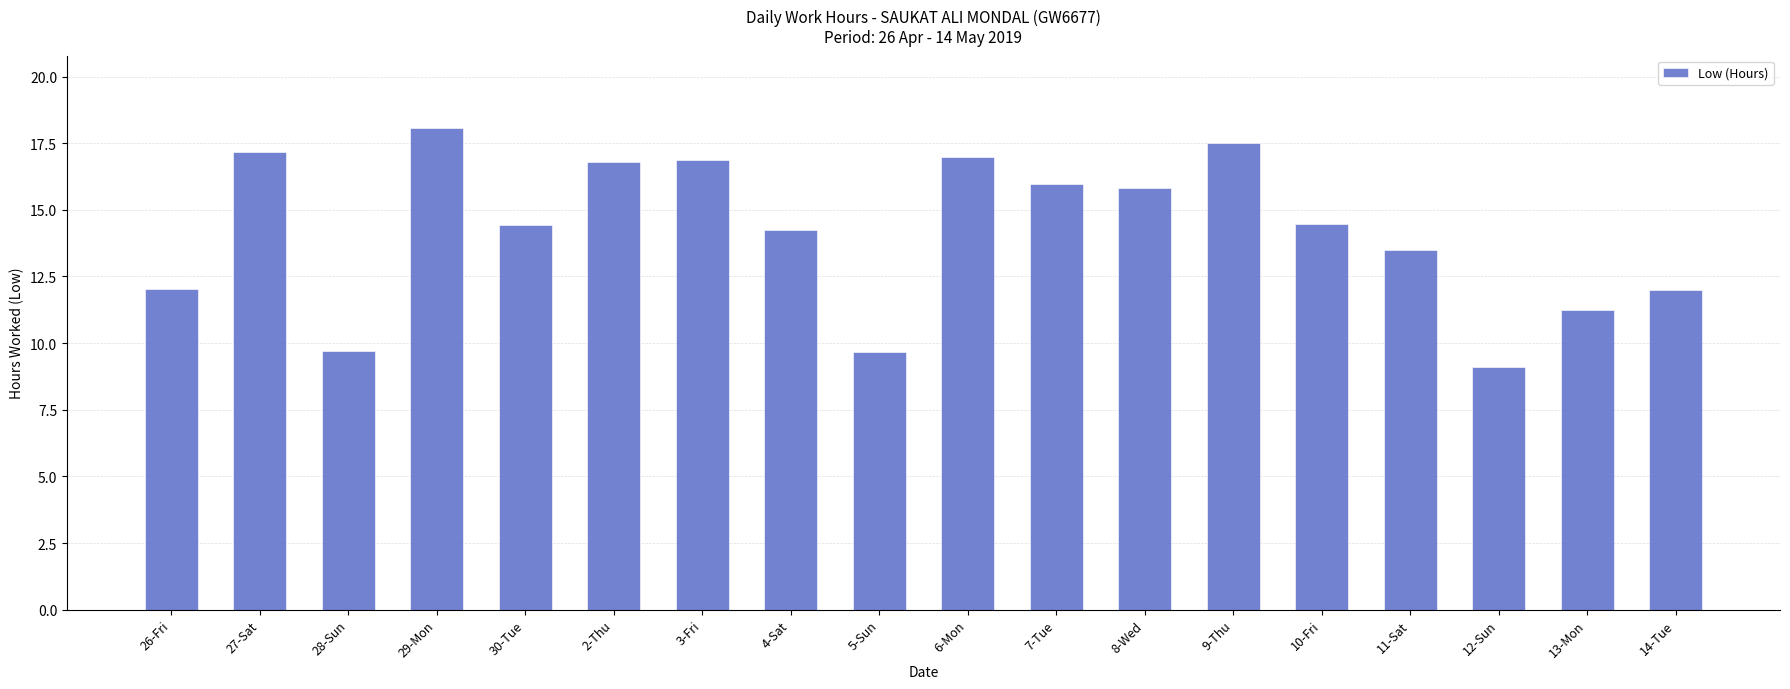

What is the sum of the values at 12-Sun and 30-Tue?

23.5